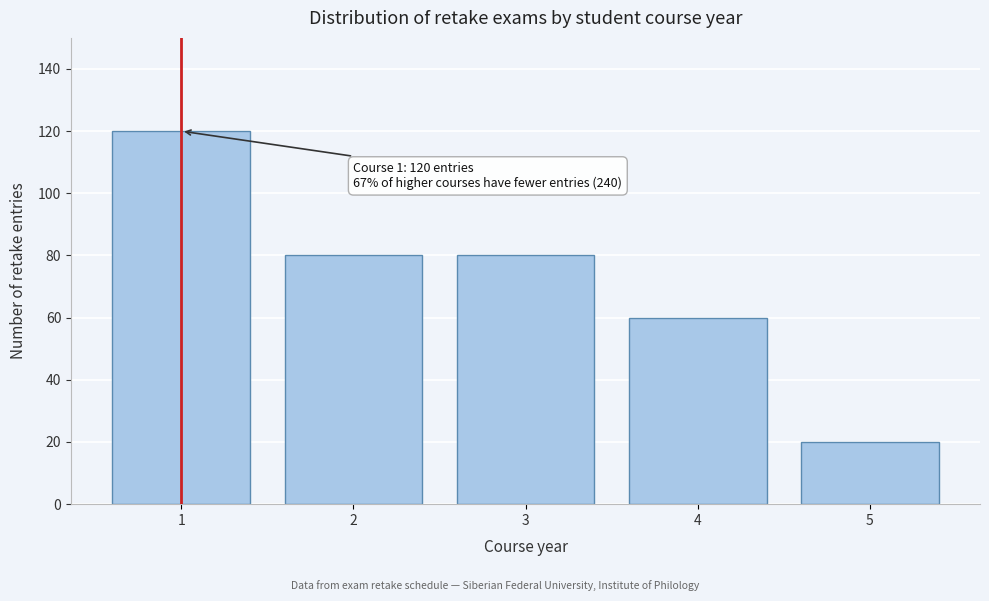

Reading left to right, list all the values displayed in this chart.

1=120	2=80	3=80	4=60	5=20